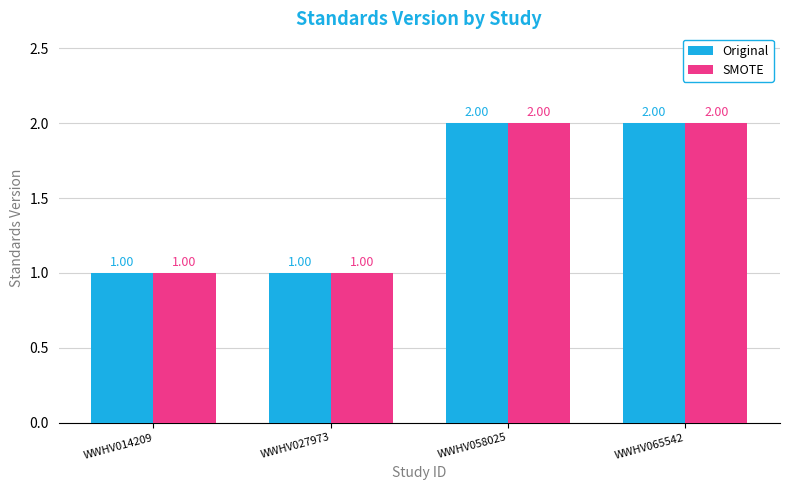

How many SMOTE values are between 1 and 2?

4